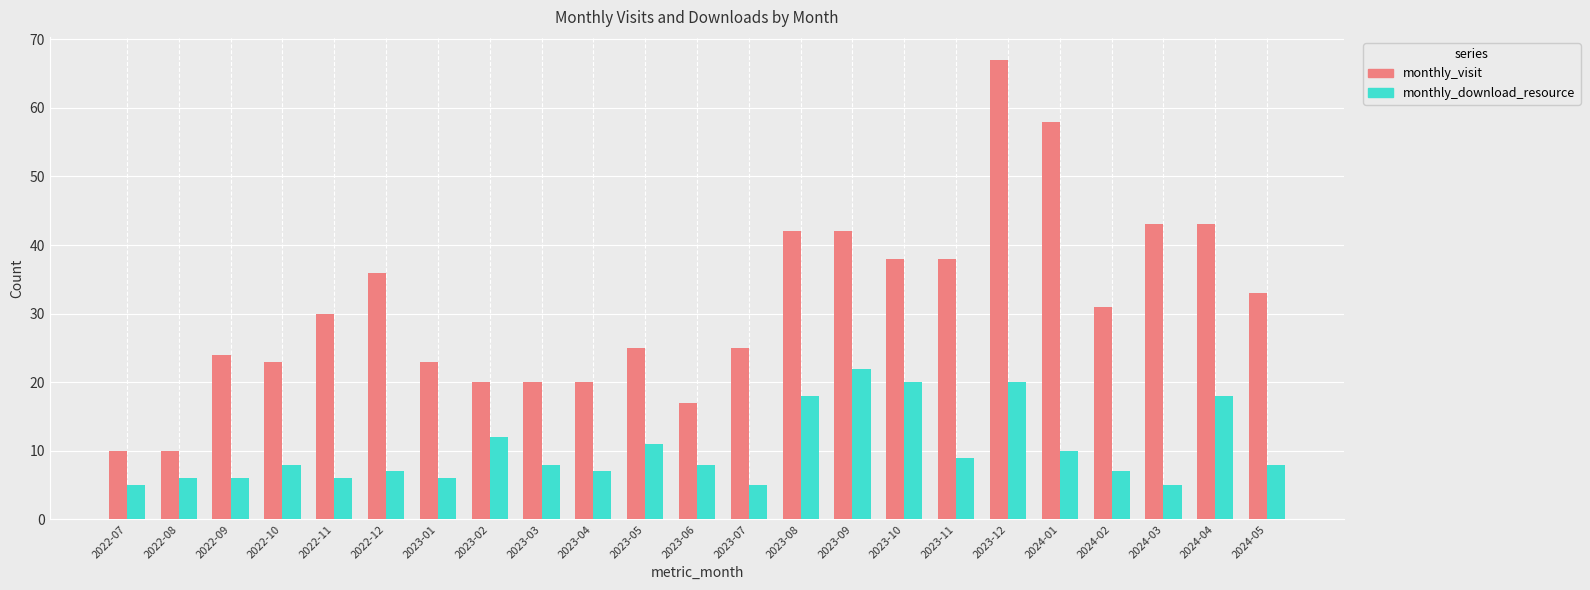

What position from the right is 2024-02?

4